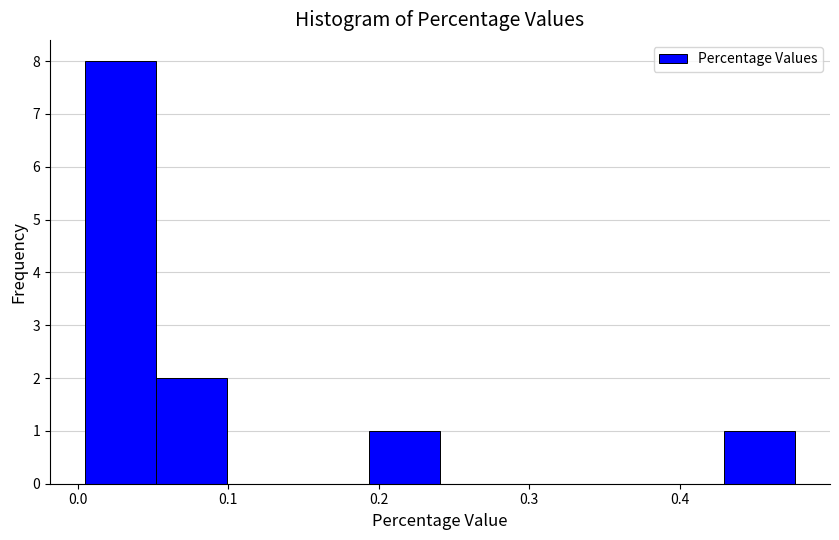

Reading left to right, transcribe this chart: for each bar, give the range it covers on the x-axis and its height. Neither the bar edges nor the heights are printed on the chart, so give them approximately, as read against the axes.

0.01 to 0.05: 8
0.05 to 0.10: 2
0.10 to 0.15: 0
0.15 to 0.19: 0
0.19 to 0.24: 1
0.24 to 0.29: 0
0.29 to 0.33: 0
0.33 to 0.38: 0
0.38 to 0.43: 0
0.43 to 0.48: 1